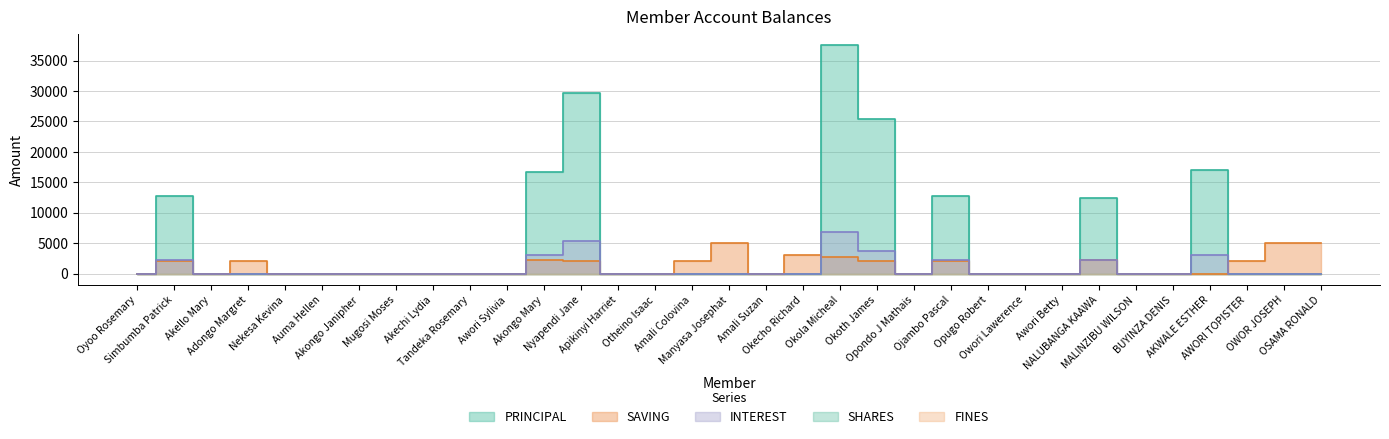

In PRINCIPAL, how many points are lower than both neighbors (excluding endpoints)?

1